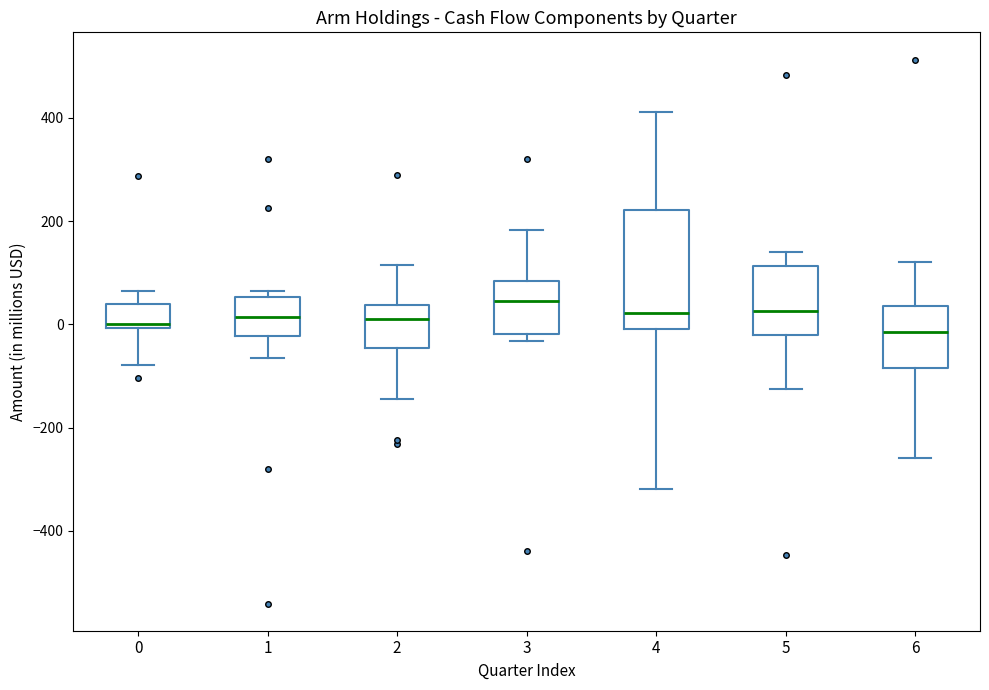

Which box is the tallest, from its lower edge to its upper edge?

4